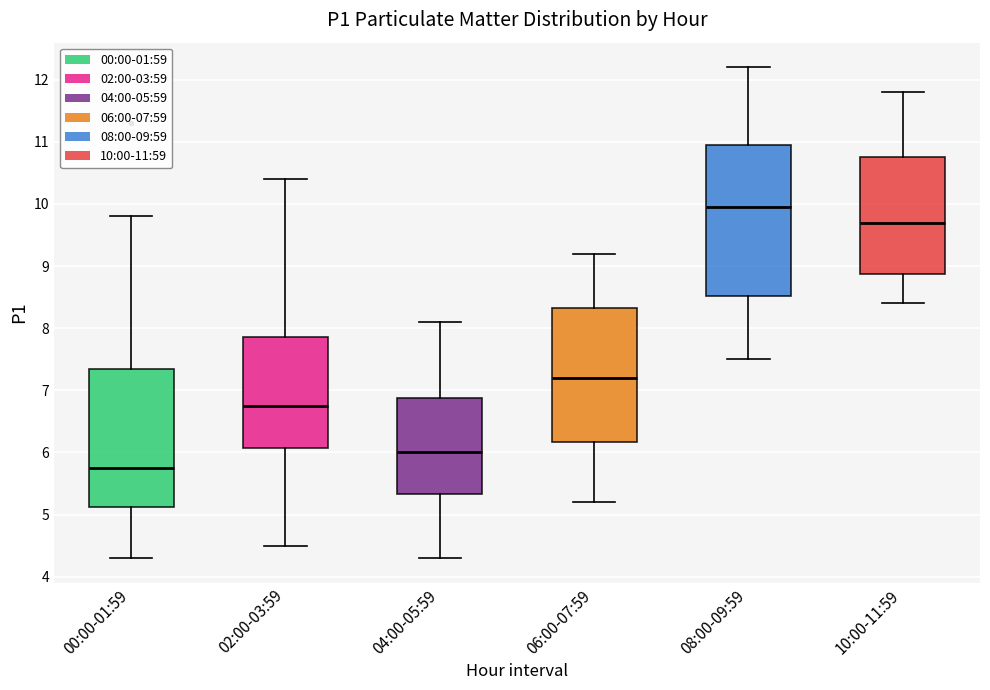

Which box has the highest median line?

08:00-09:59